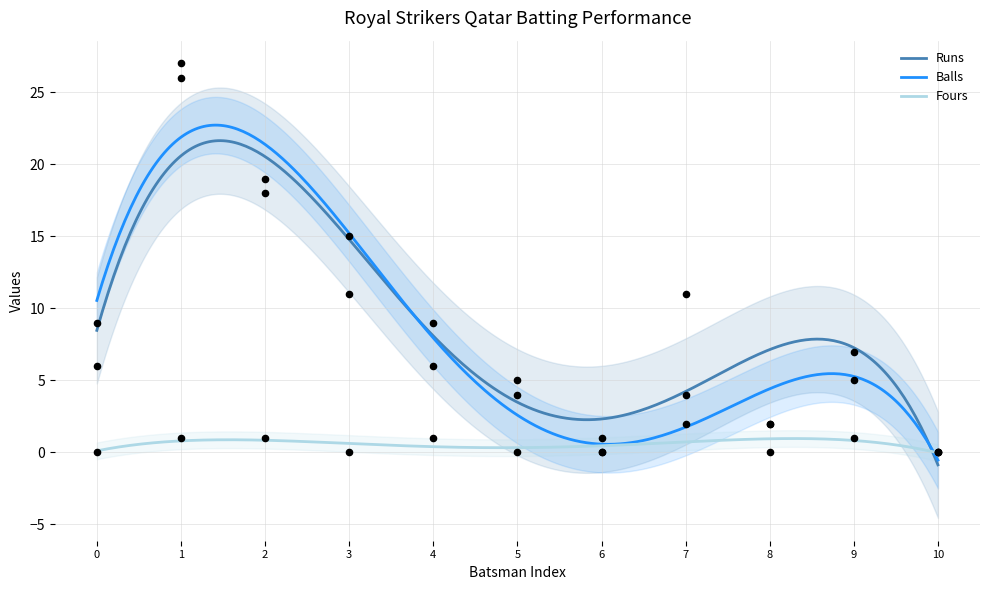

Which series contains the lowest Y value?

Runs